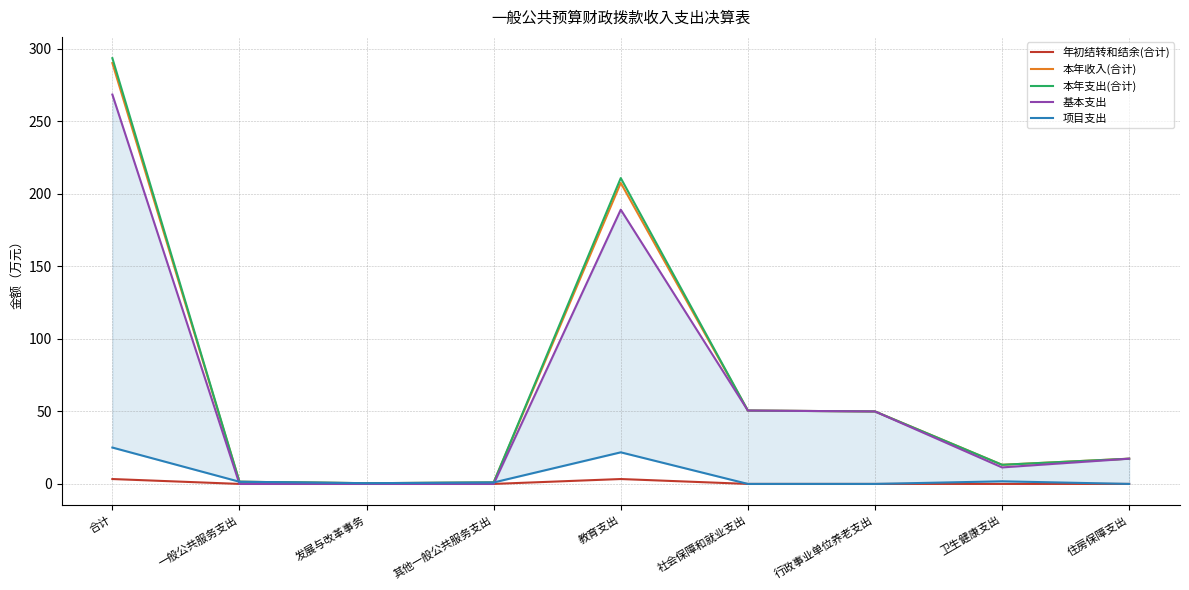

True or false: 本年支出(合计) and 年初结转和结余(合计) intersect in this chart.

False